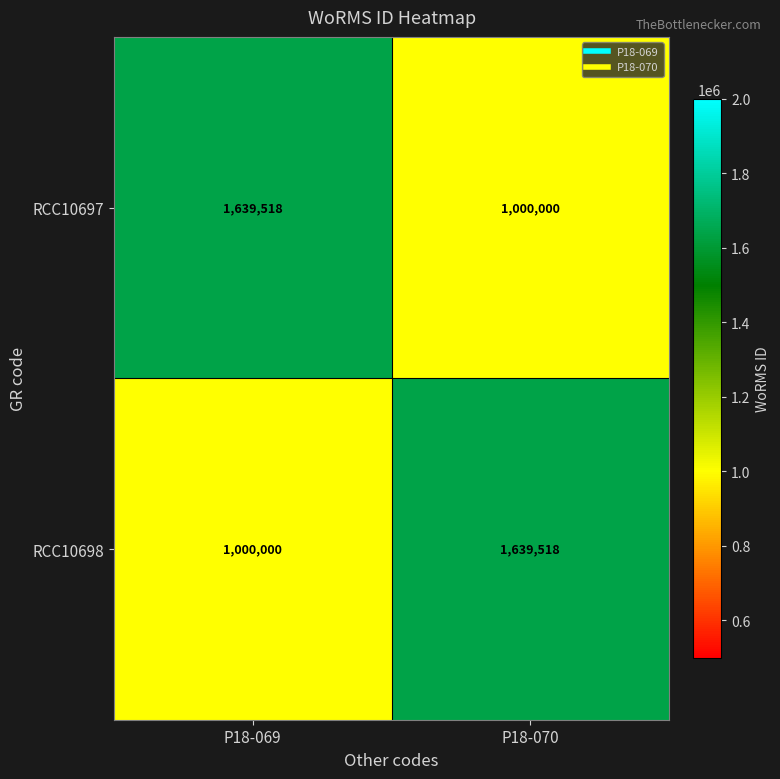

What is the difference between the highest and lowest values at P18-070?

639518